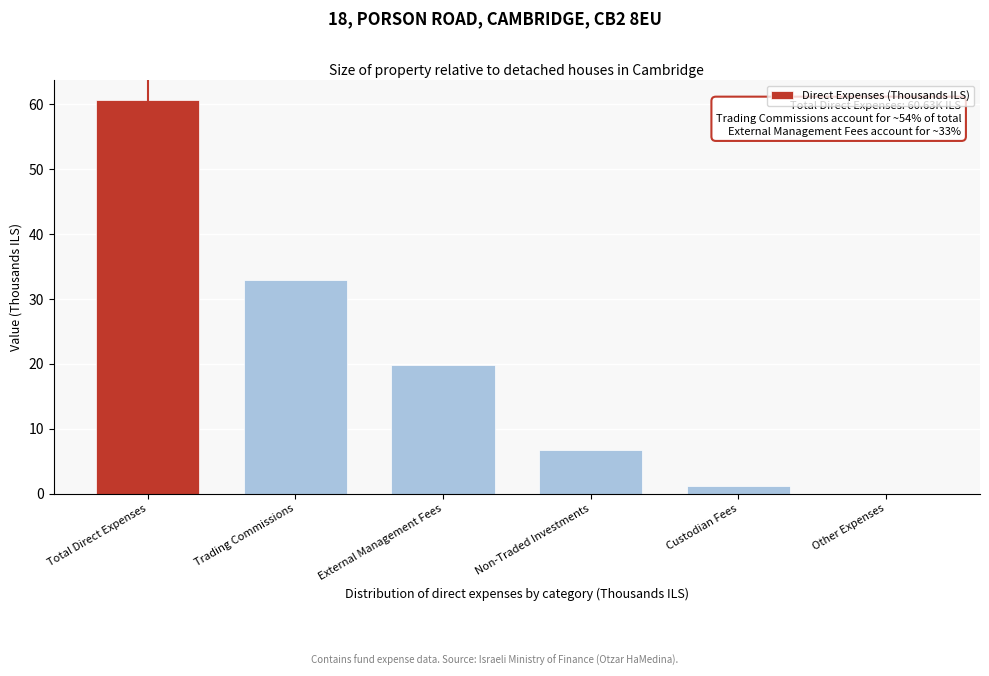

Reading left to right, what are all the values shown in this chart?

Total Direct Expenses=60.6	Trading Commissions=32.9	External Management Fees=19.8	Non-Traded Investments=6.8	Custodian Fees=1.1	Other Expenses=0.0